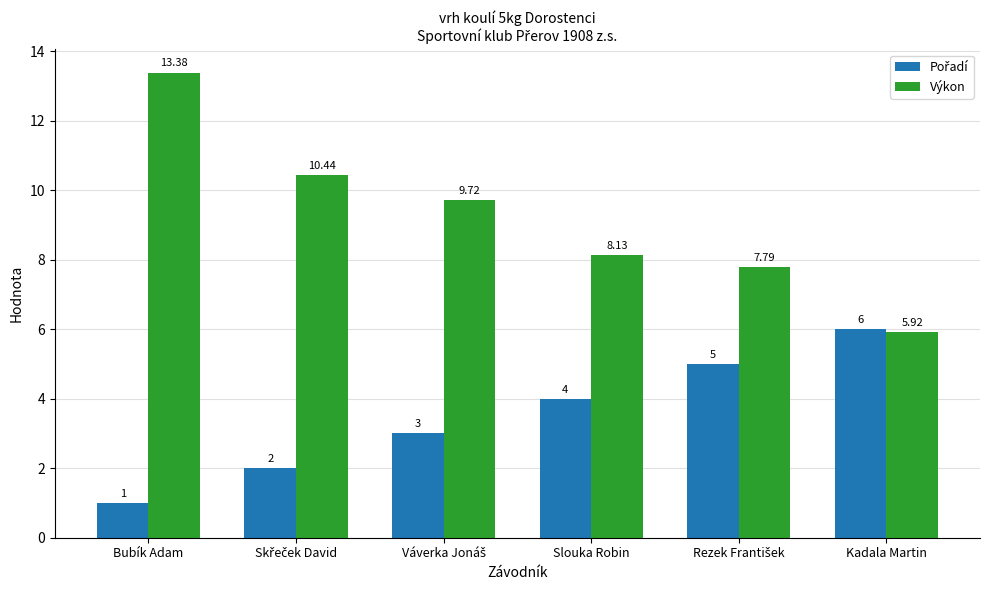

At which category is the sum across all series the highest?

Bubík Adam